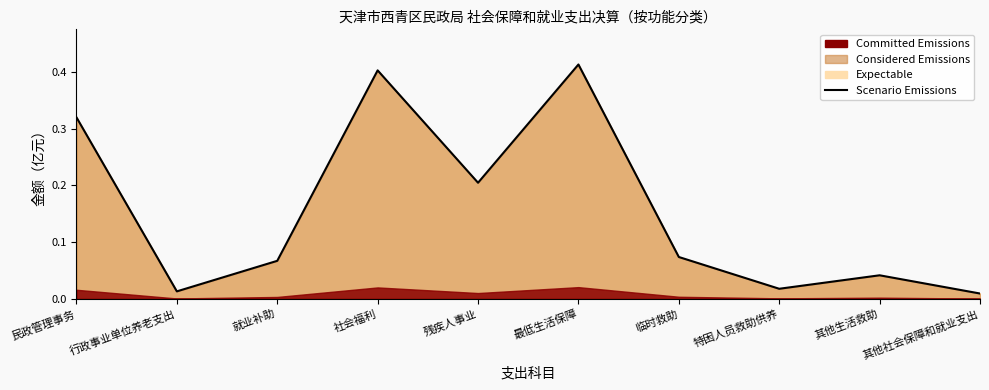

Reading right to left, extract all data points from this chart.

0.0	0.0	0.0	0.1	0.4	0.2	0.4	0.1	0.0	0.3